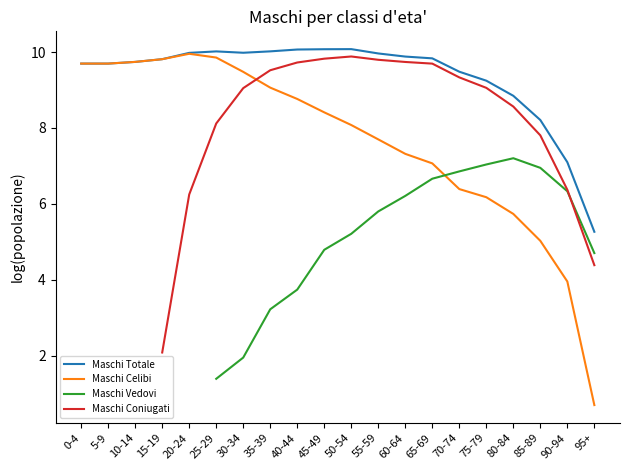

What is the sum of all Maschi Celibi values?

152.6